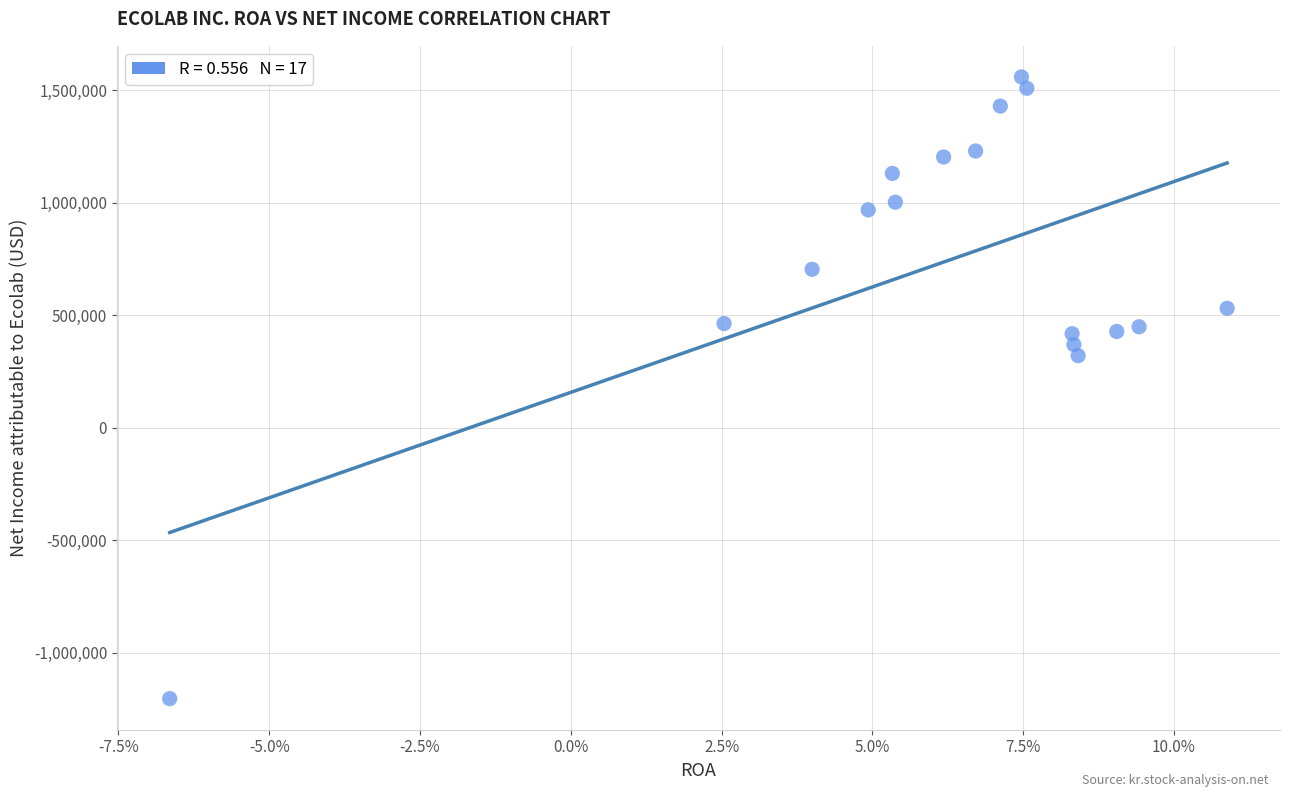

What Y value in the scatter plot is closest to 176900?

319481